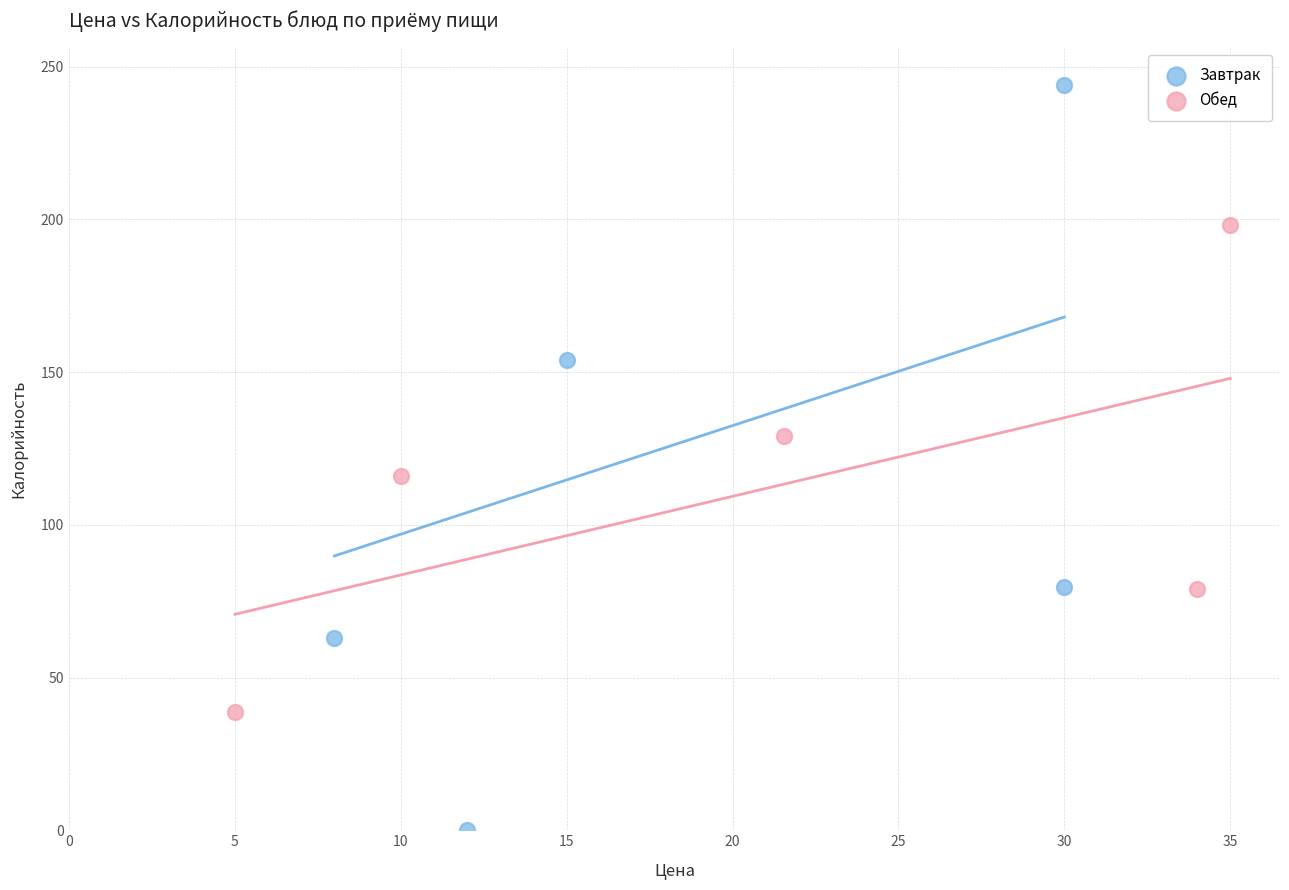

Which series contains the lowest Y value?

Завтрак